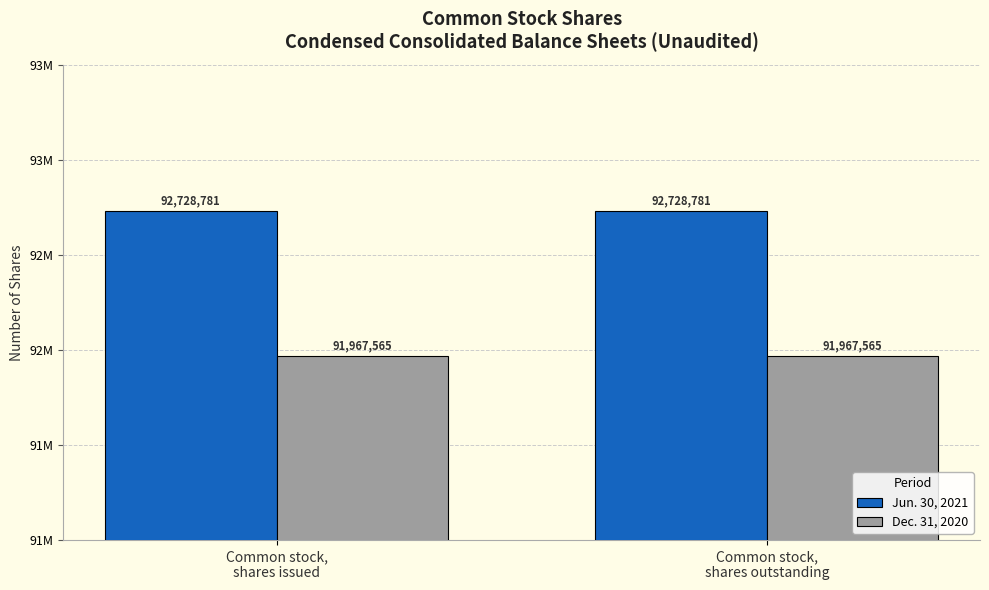

What are all the series names shown in the legend?

Jun. 30, 2021, Dec. 31, 2020